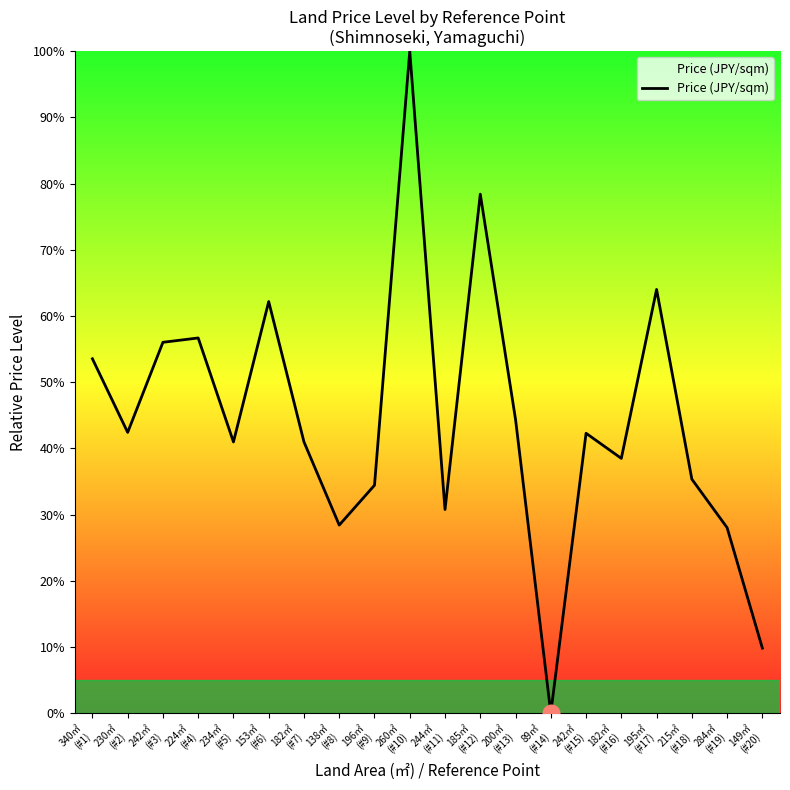

Count the number of values greater than 42.

10